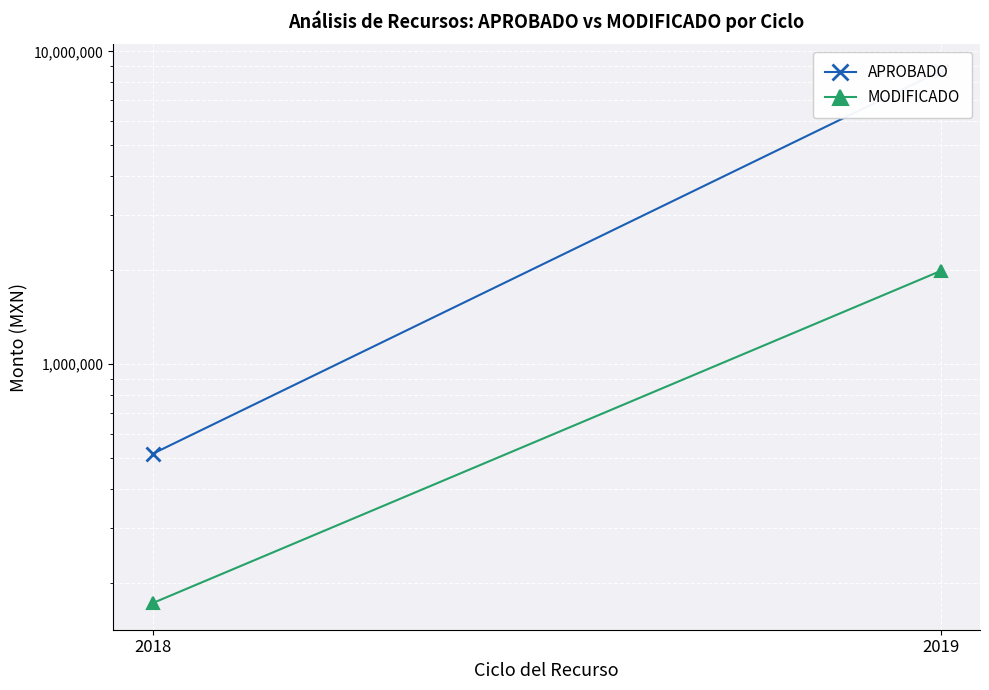

At how many categories does at least one series exceed 2574099?

1